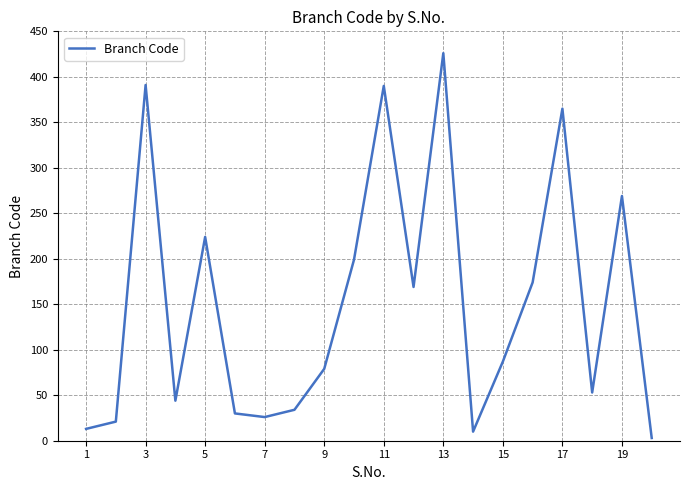

What is the maximum value shown in the chart?

426